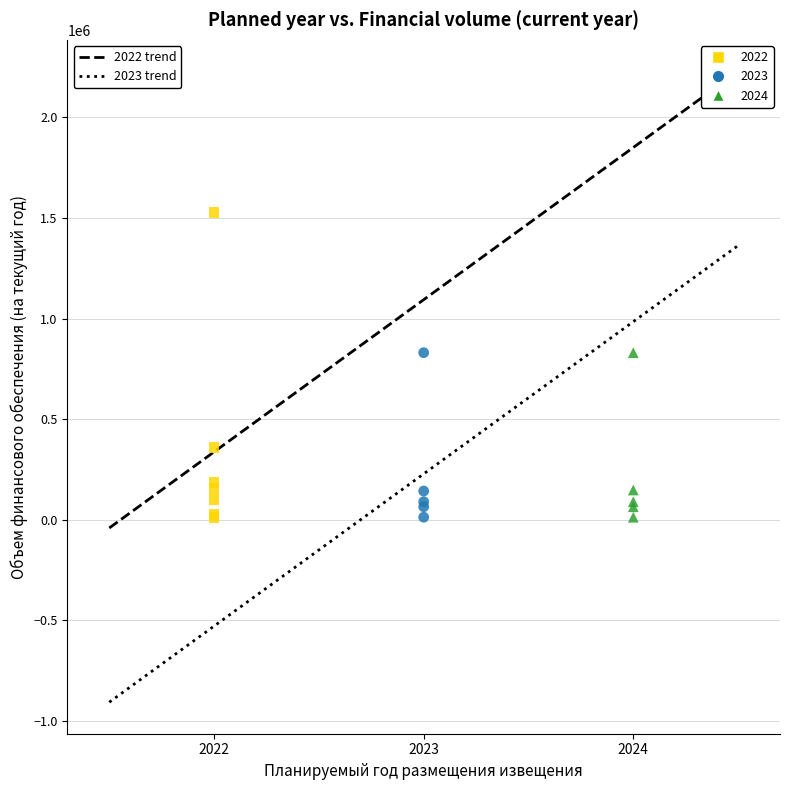

Which series contains the highest Y value?

2022